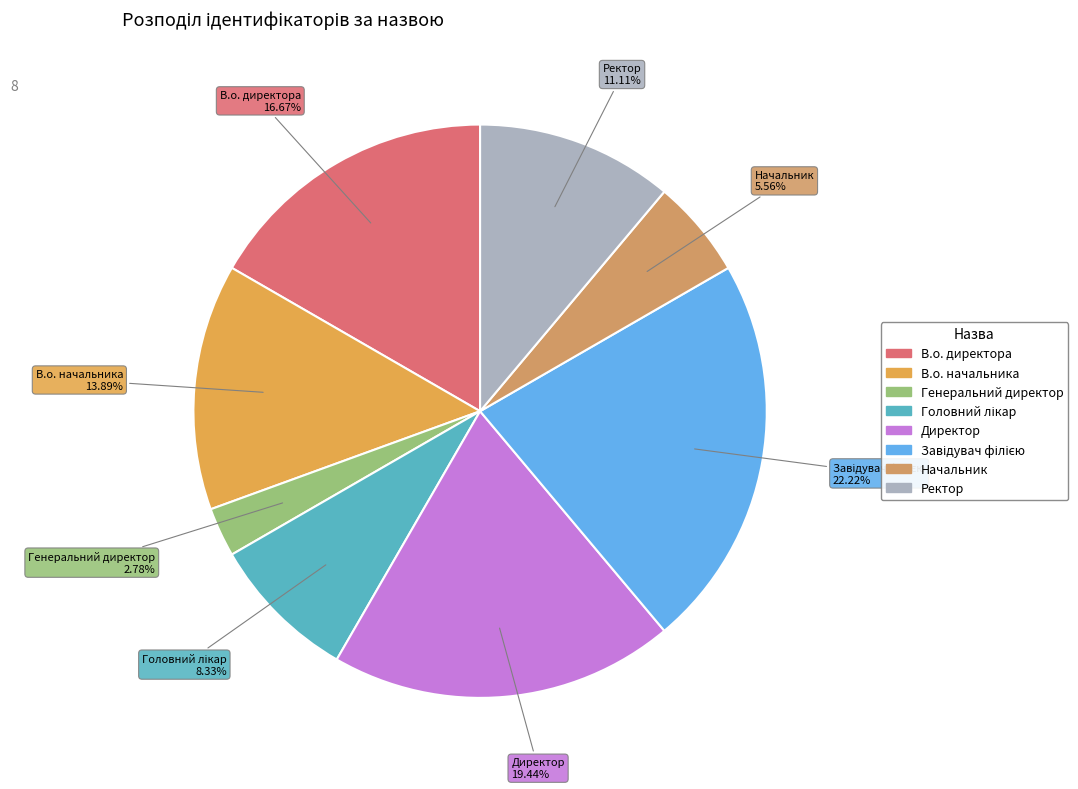

How much of the chart is everything except Директор?

80.6%